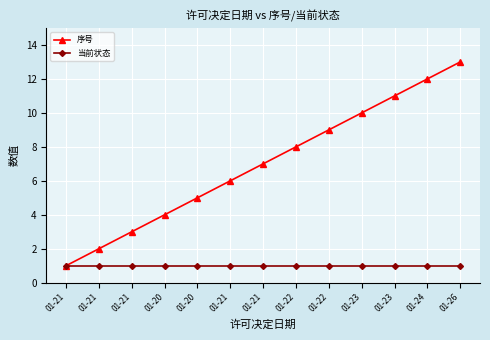

How many lines are shown in the chart?

2